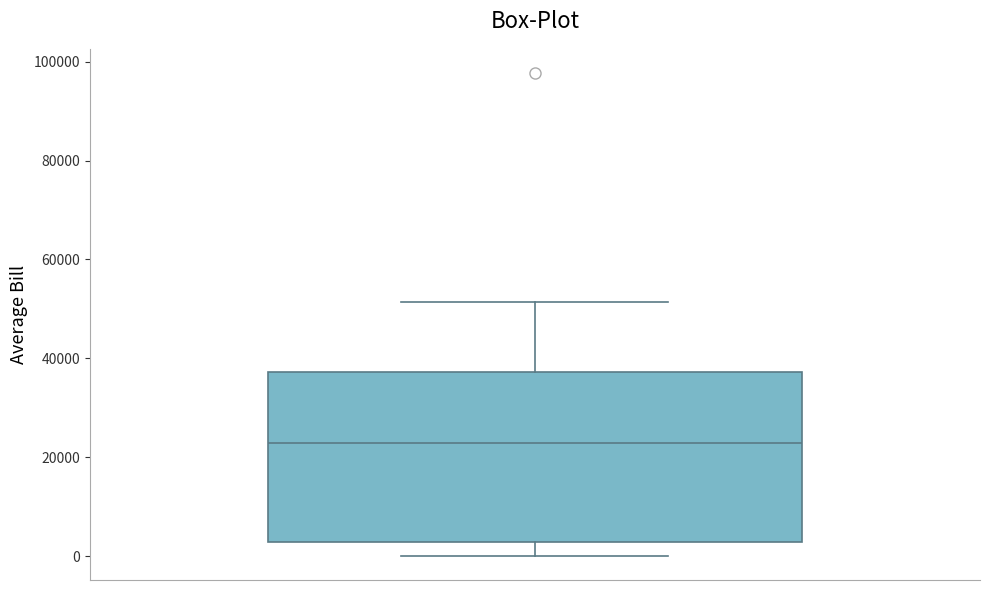

Where is the lower edge of the box on the y-axis? The values are not printed on the chart, so give them approximately, as read against the axis.

2000